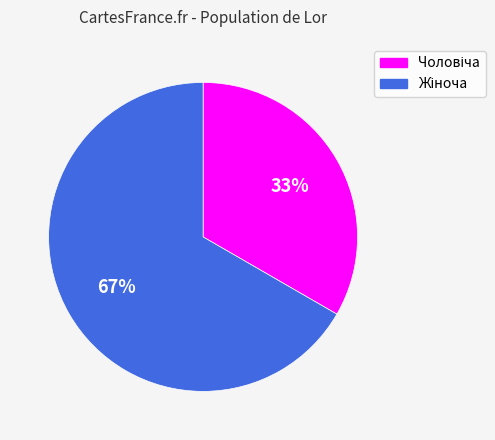

Is there any slice that represents more than half of the pie?

Yes